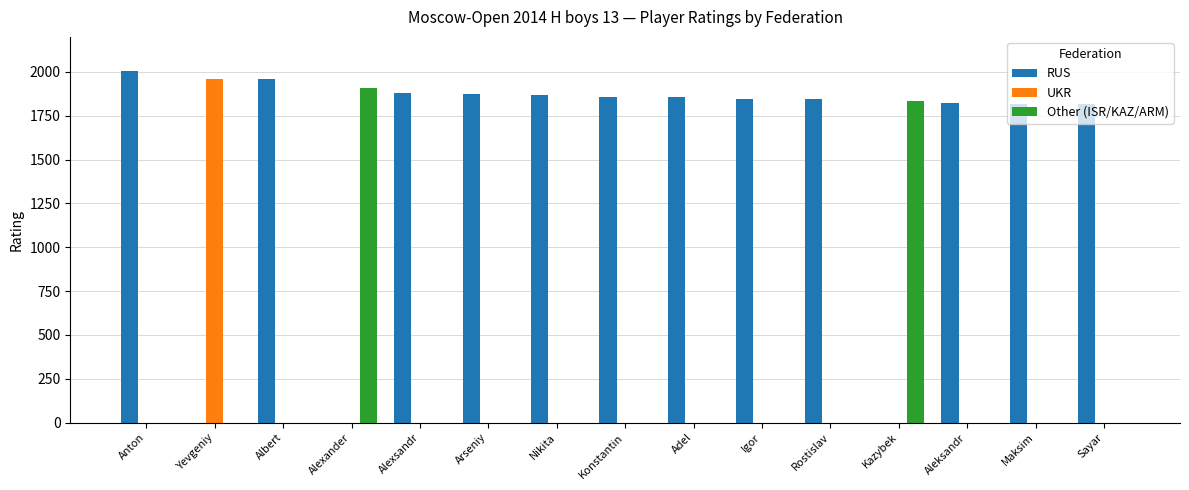

How many groups of bars are there?

15